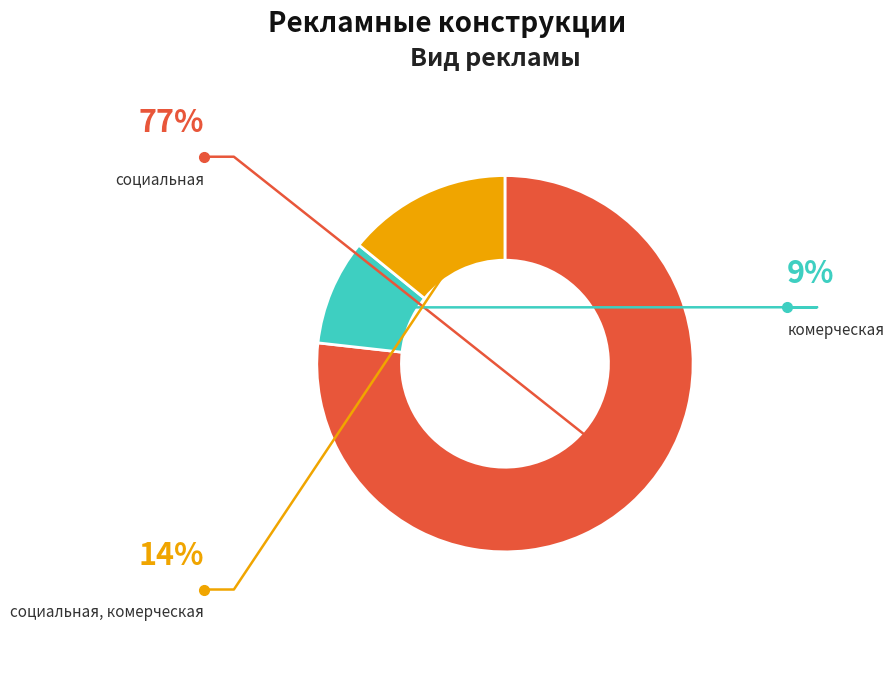

Does социальная, комерческая account for over 50% of the chart?

No